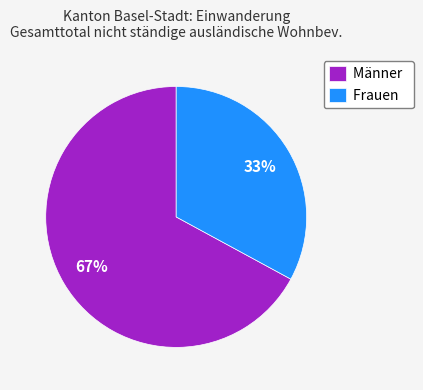

What is the ratio of the value at Frauen to the value at Männer?

0.5